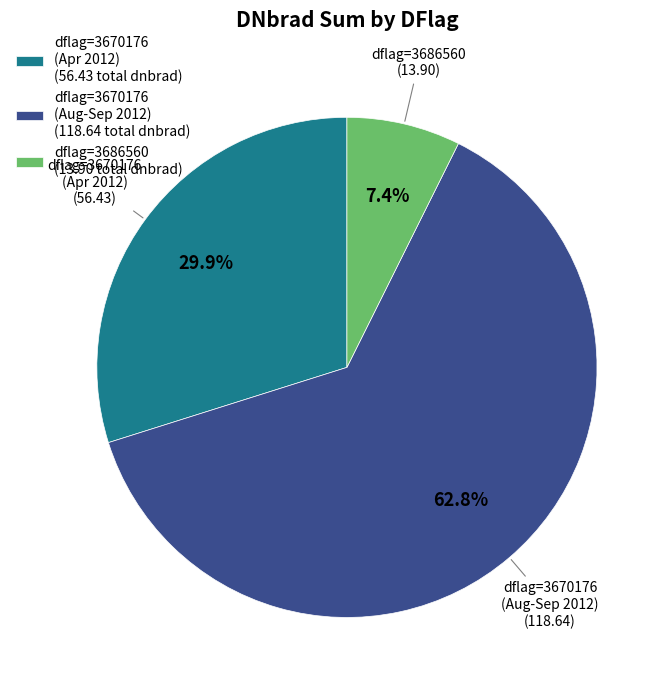

Which category has the smallest portion of the pie?

dflag=3686560 (13.90 total dnbrad)